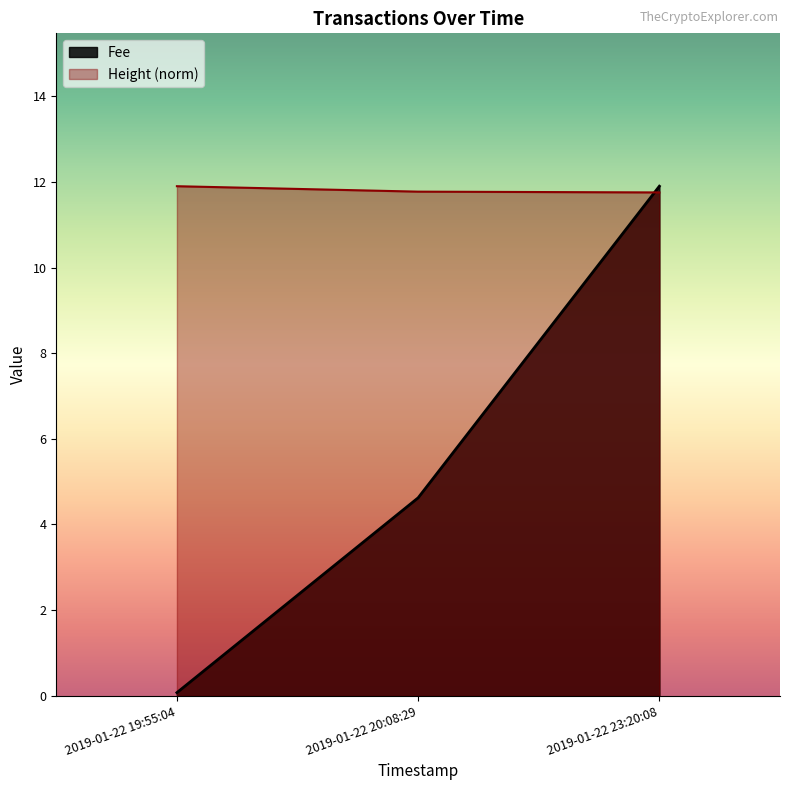

What is the label of the 1st point from the right?

2019-01-22 23:20:08